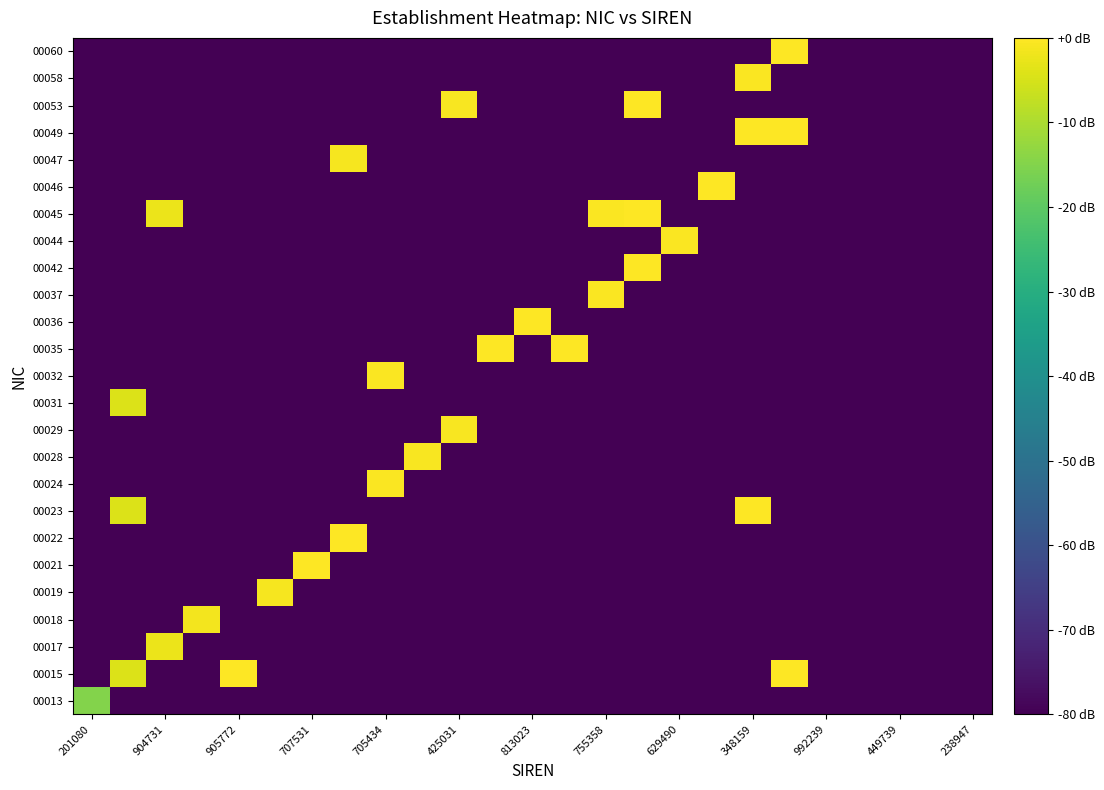

Rank the series by their maximum value, from lowest to highest.

00013, 00031, 00017, 00018, 00047, 00019, 00029, 00028, 00024, 00032, 00037, 00058, 00044, 00046, 00060, 00042, 00023, 00015, 00021, 00049, 00036, 00022, 00045, 00035, 00053